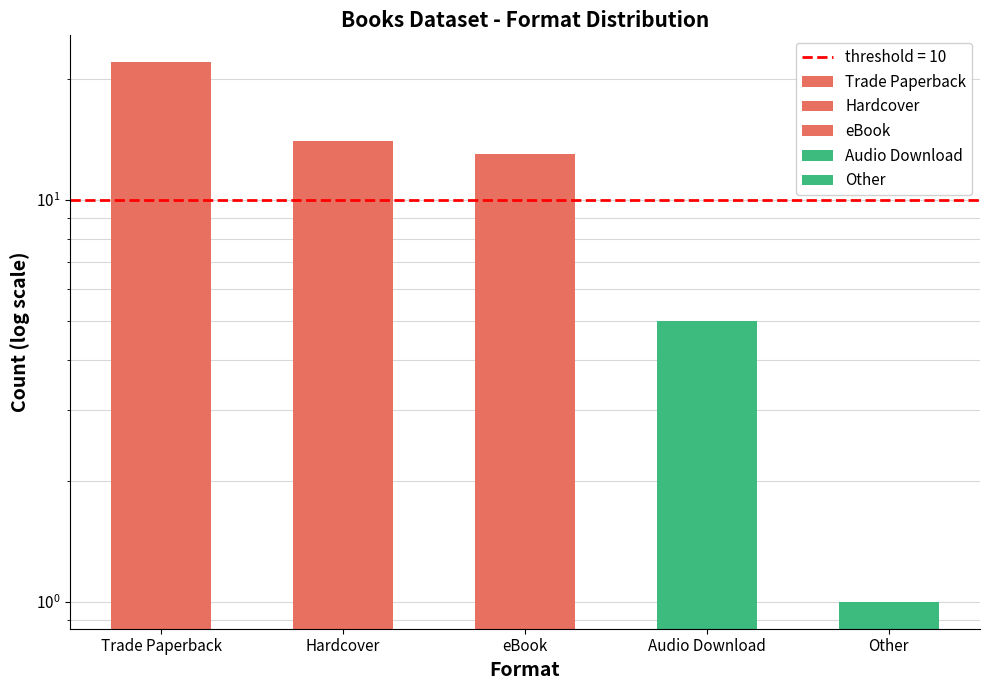

What is the approximate value at Audio Download?

5